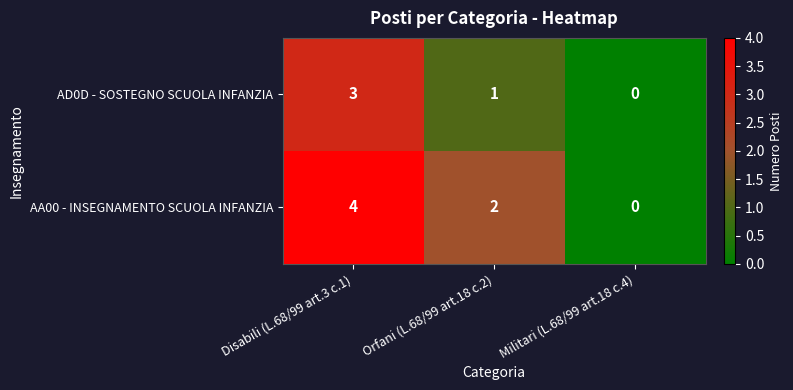

What is the maximum value shown in the chart?

4